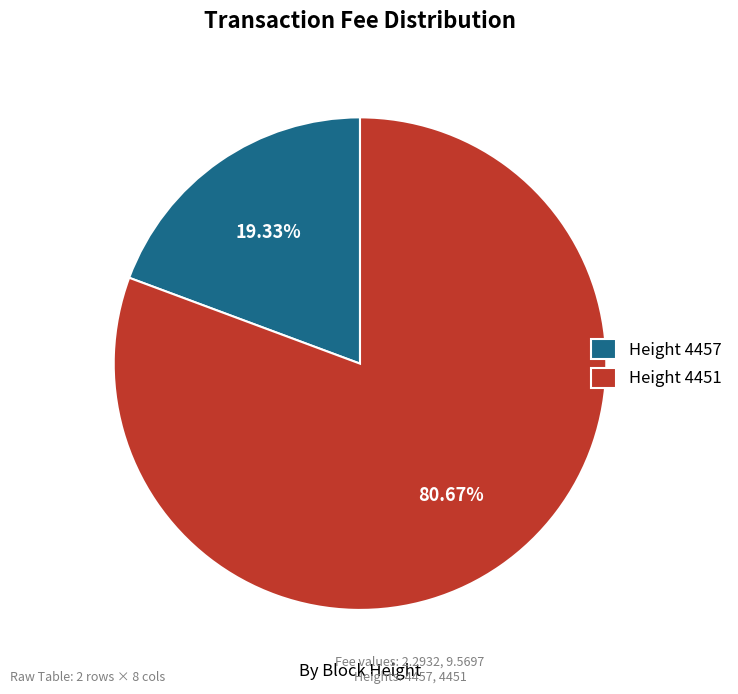

Which category has the biggest portion of the pie?

Height 4451